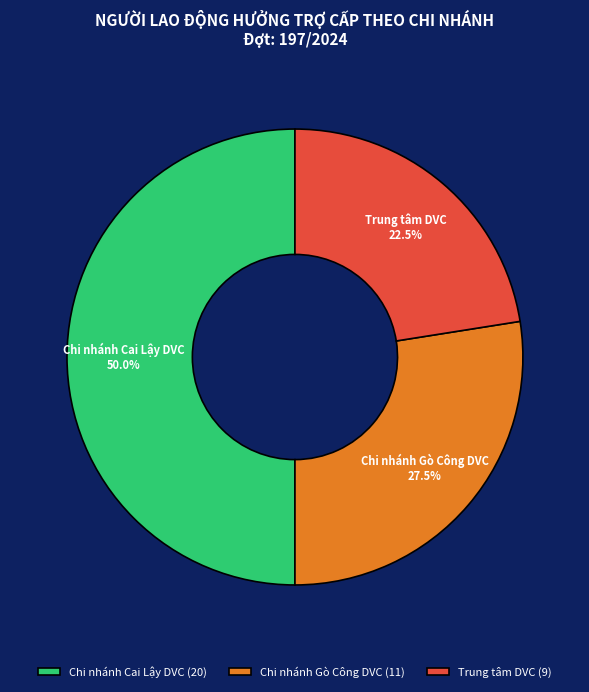

How many segments does this pie chart have?

3